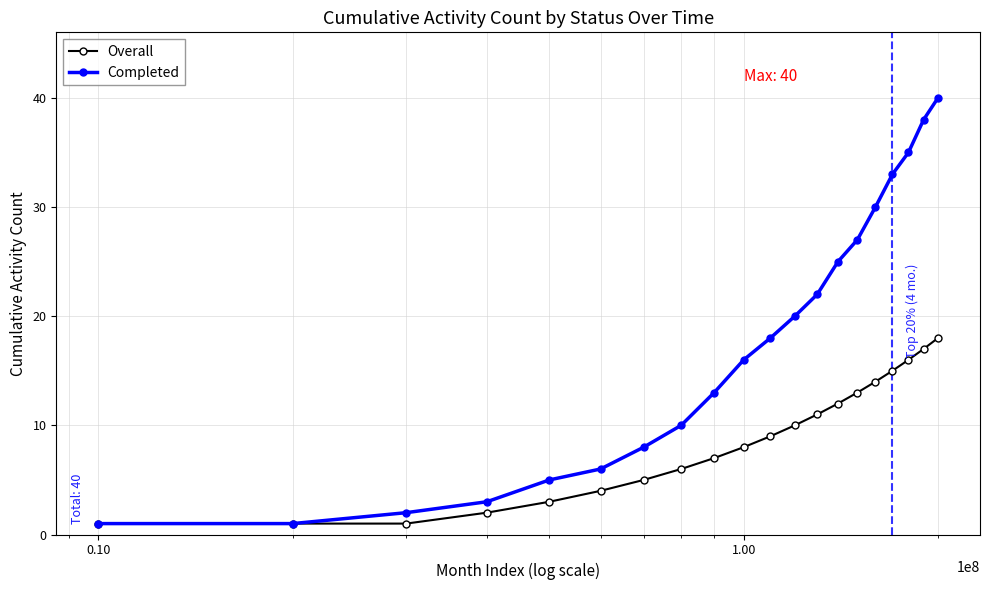

True or false: Completed has more than 0 points higher than both neighbors.

False